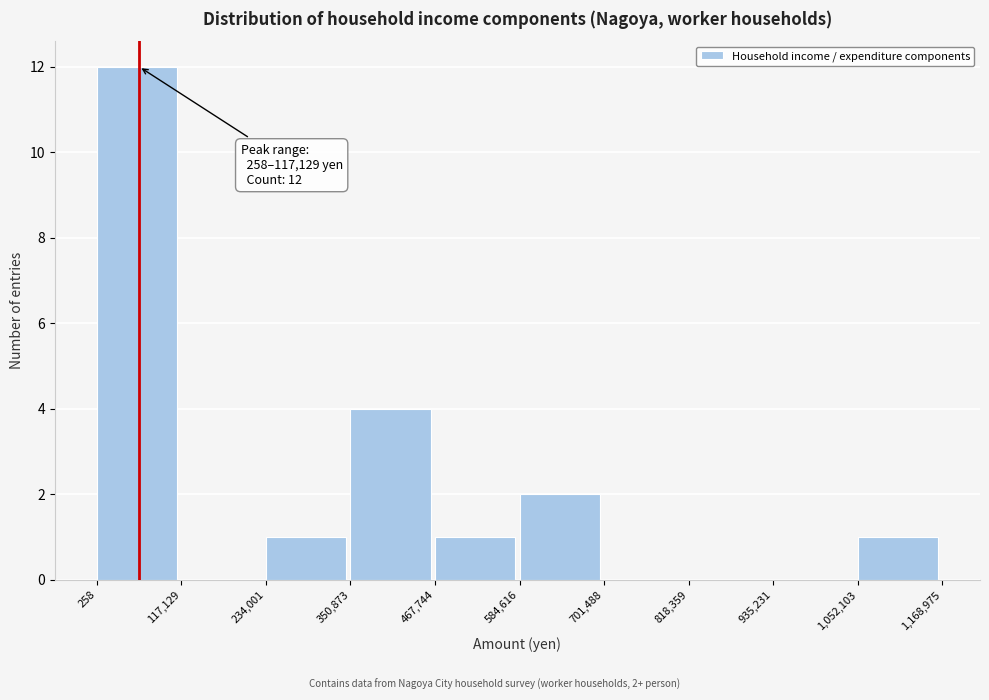

Which range on the x-axis has the tallest bar?

258 to 117,129